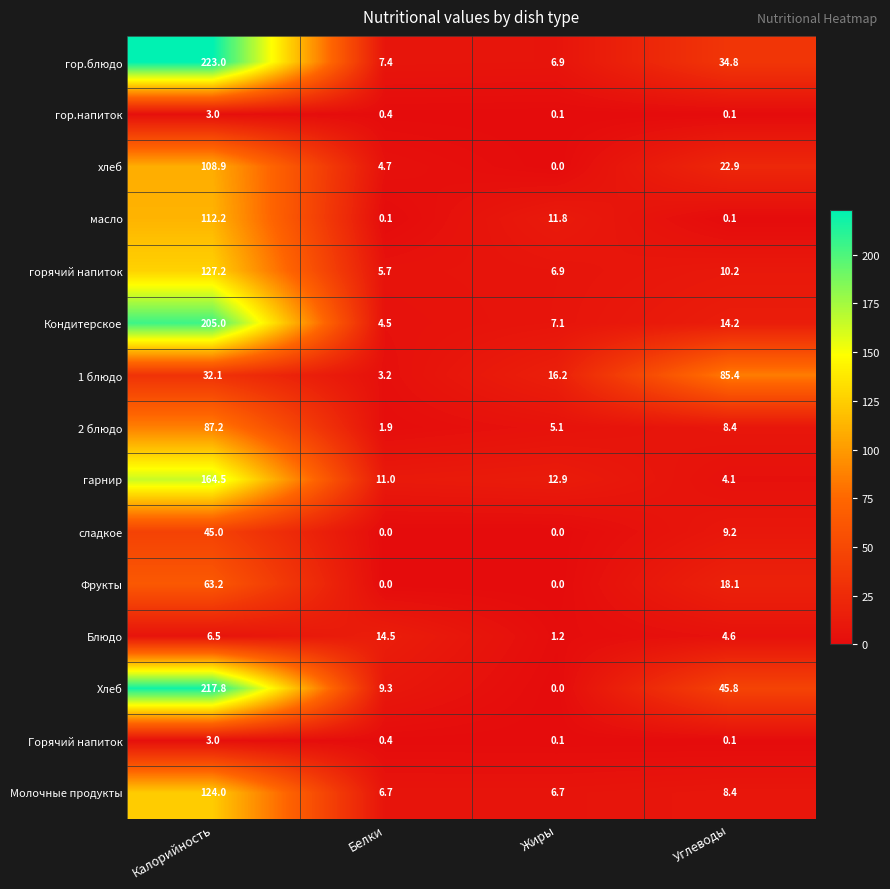

How many data points does each series have?

4